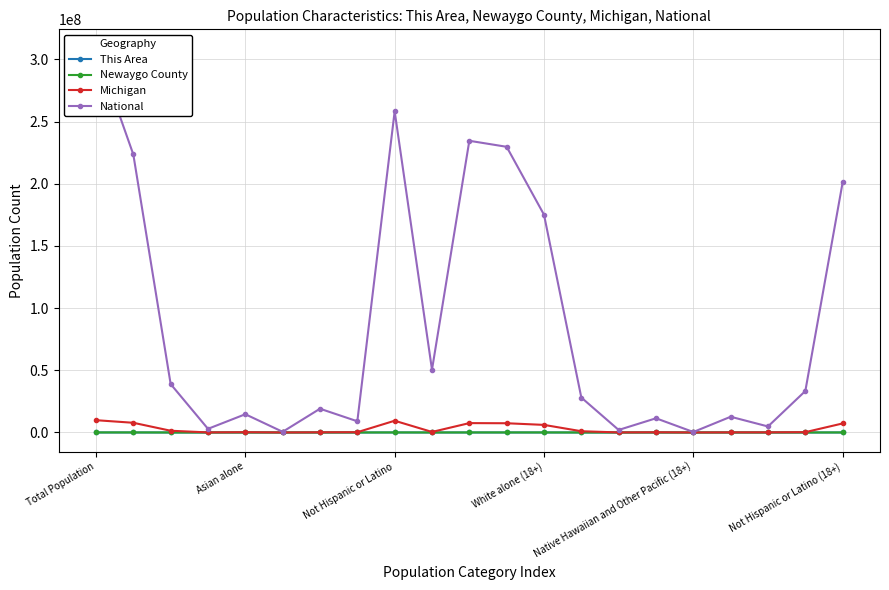

What is the smallest value displayed?

1